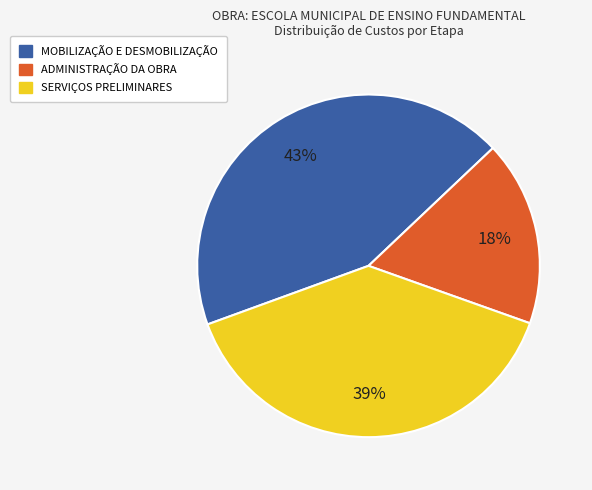

Which slice is the smallest?

ADMINISTRAÇÃO DA OBRA